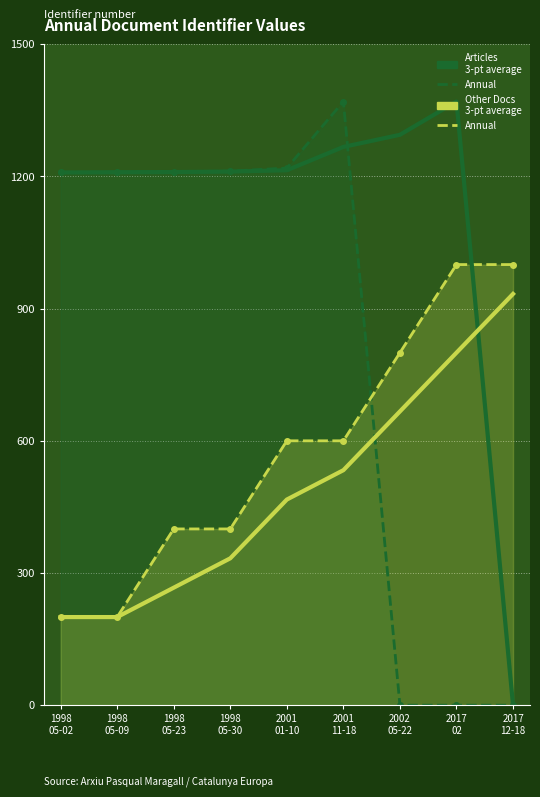

At which category does Articles – Annual reach its first local peak?

2001
11-18